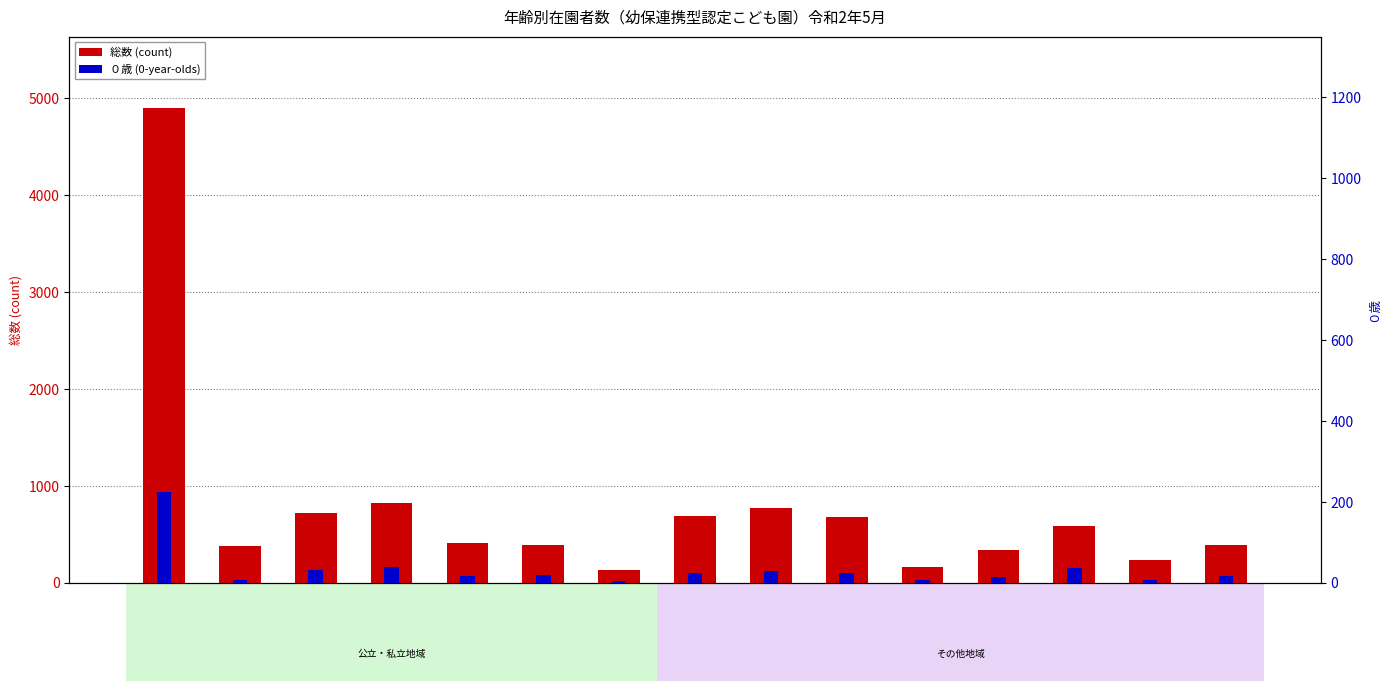

What is the sum of all ０歳(percentile) values?

499